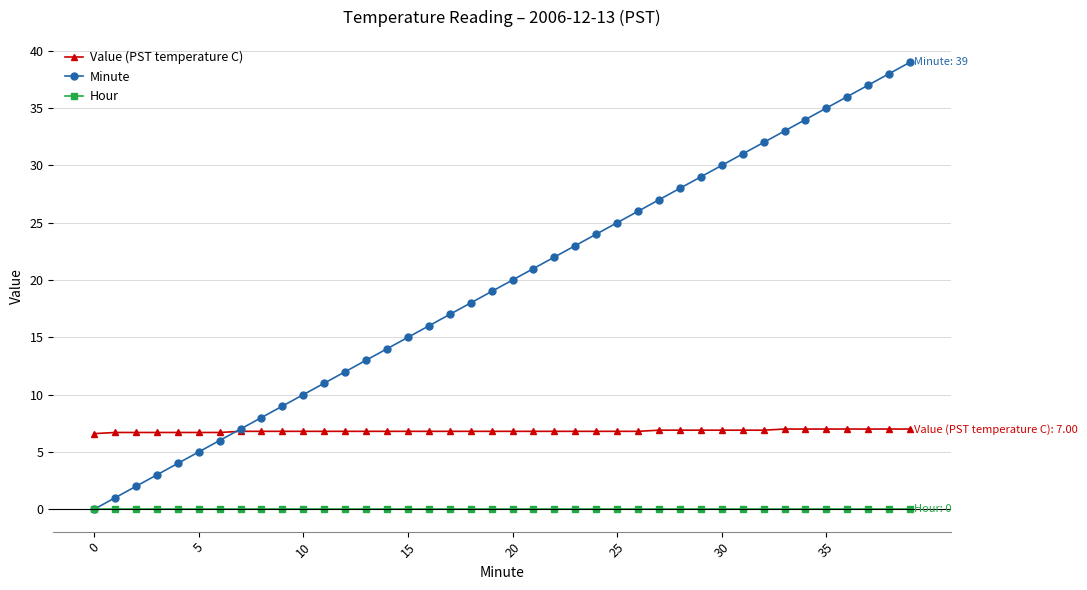

Which series has the largest total across all categories?

Minute